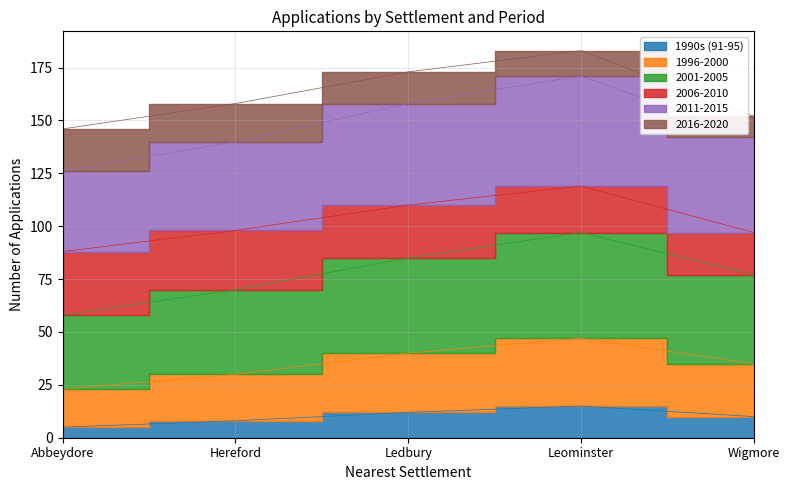

What is the label of the 1st point from the left?

Abbeydore